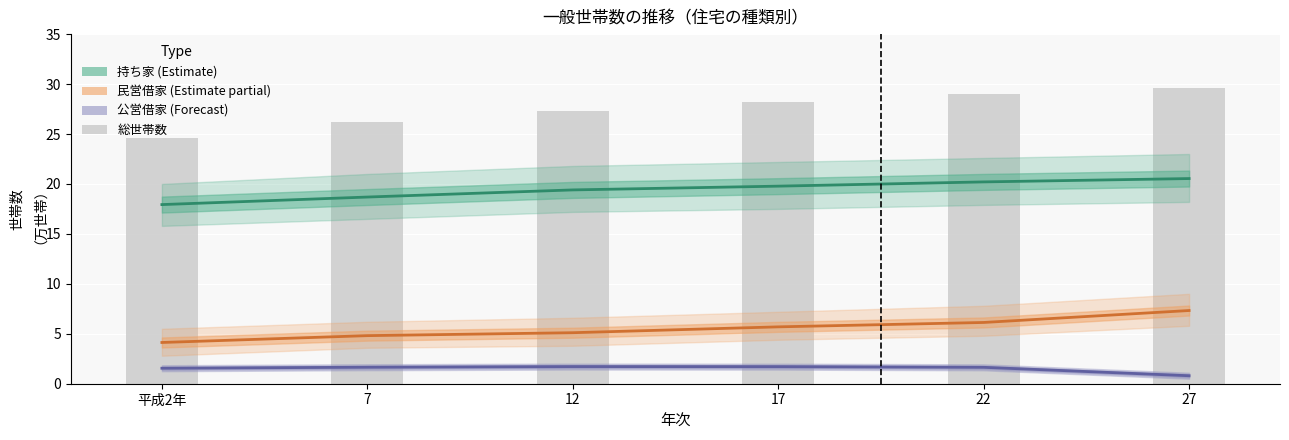

True or false: 持ち家（Estimate） has a value of 19.8 at 17.

True